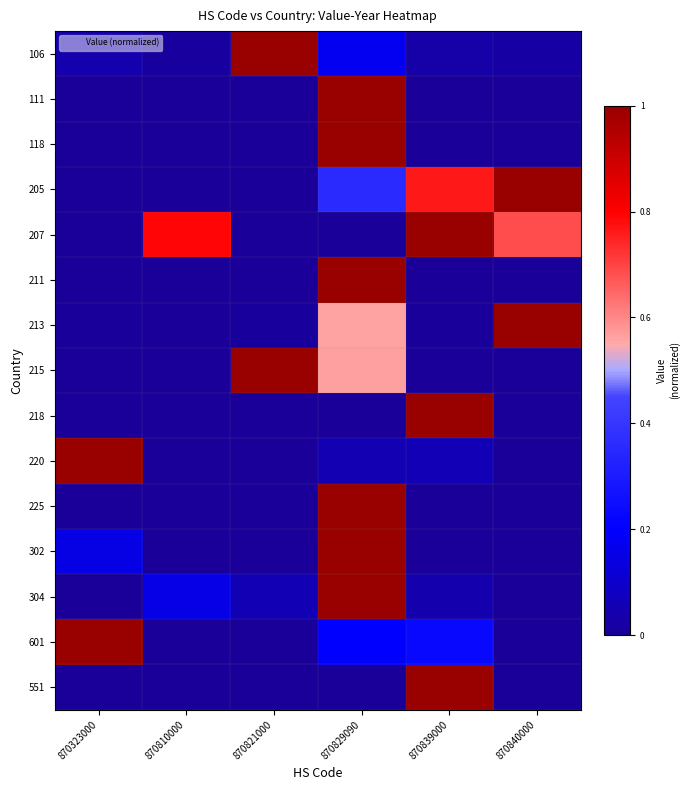

At 870810000, list the series in order from smallest to largest.

111, 118, 205, 211, 215, 218, 220, 225, 302, 601, 551, 213, 106, 304, 207